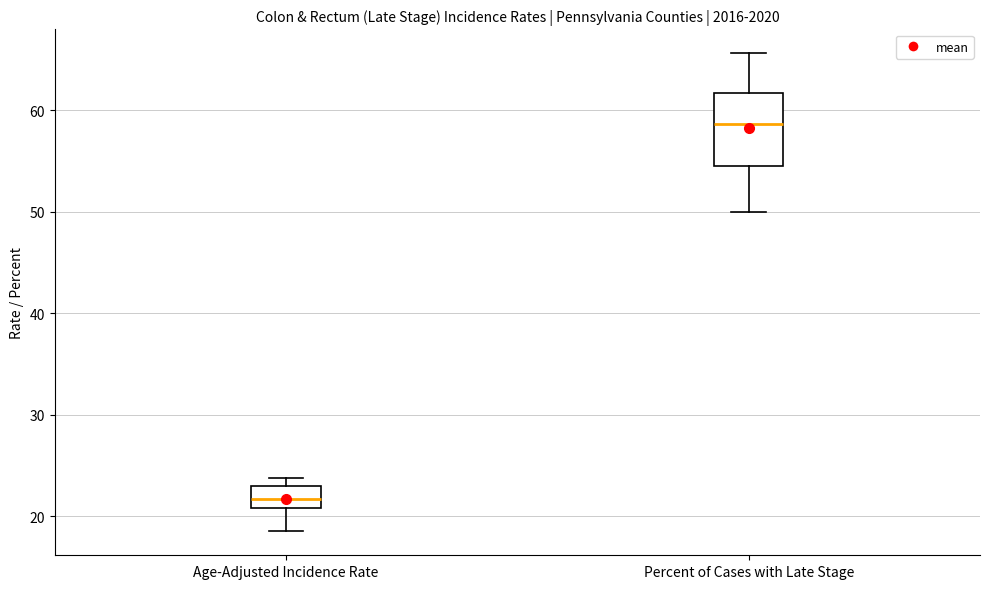

Which box is the tallest, from its lower edge to its upper edge?

Percent of Cases with Late Stage